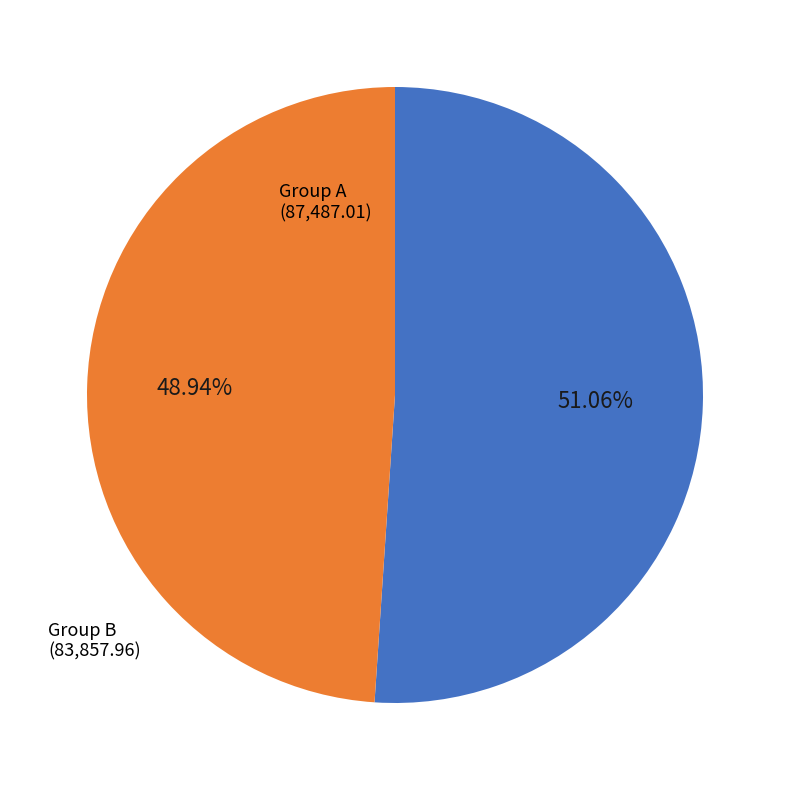

Is Group B (83,857.96) the majority of the pie?

No